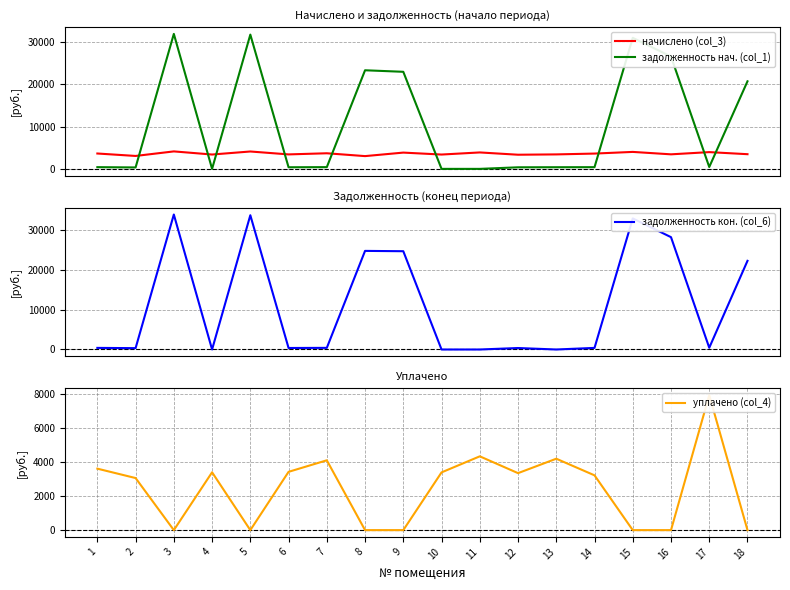

Rank the categories by задолженность кон. (col_6) value from highest to lowest.

3, 5, 15, 16, 8, 9, 18, 17, 7, 1, 14, 6, 12, 2, 4, 10, 11, 13